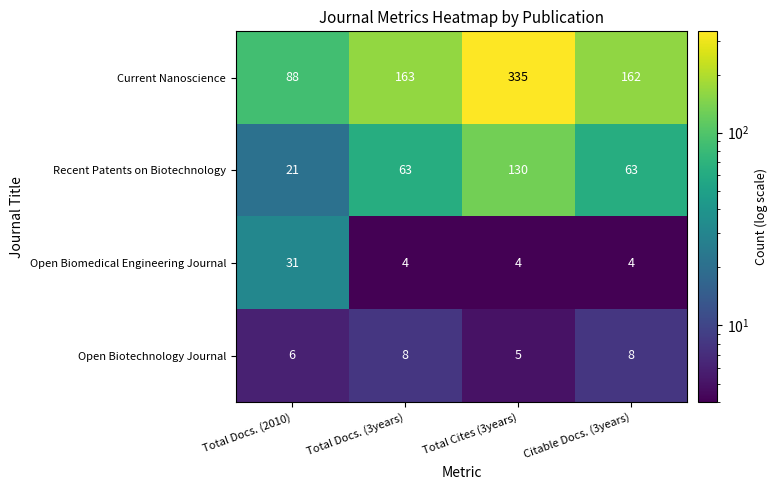

What is the spread (max minus min) of values at Citable Docs. (3years)?

158